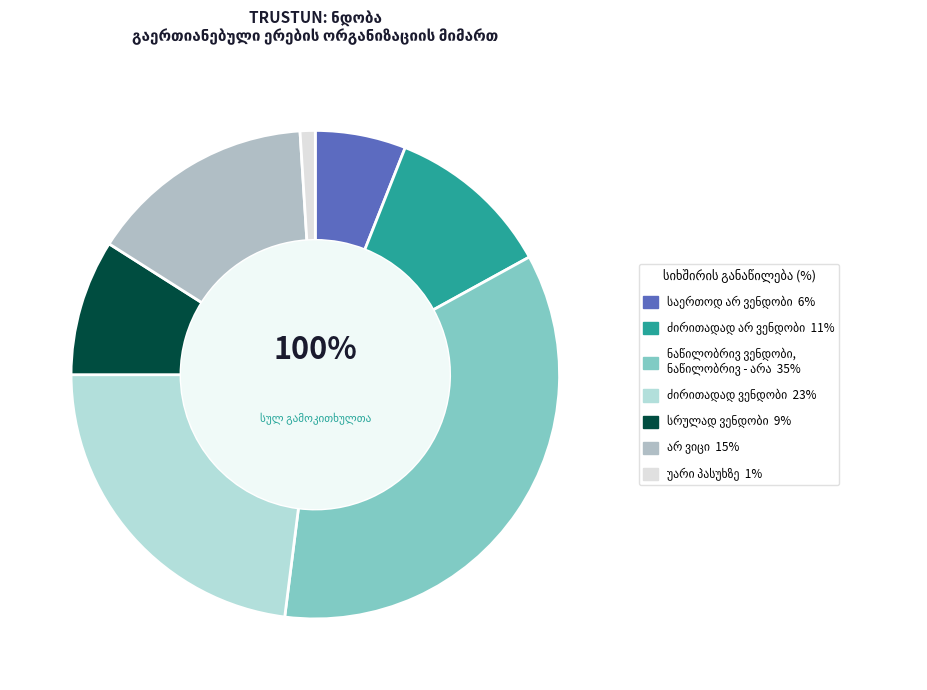

Does any single category account for the majority?

No